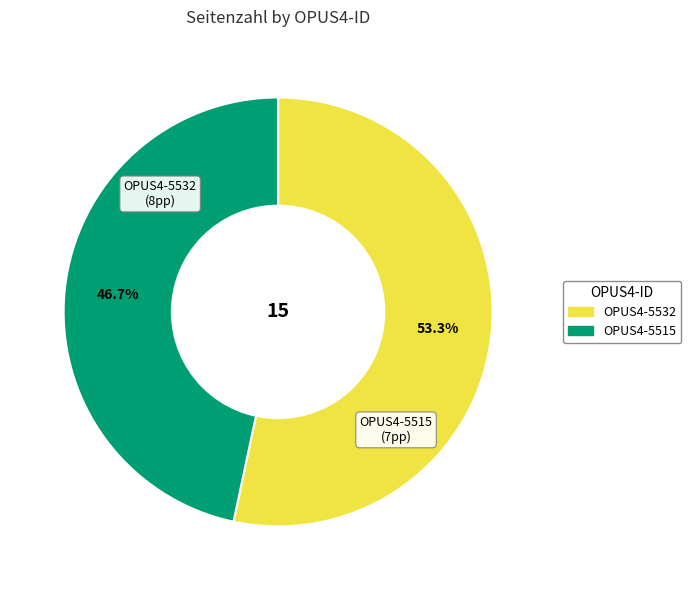

How many segments does this pie chart have?

2